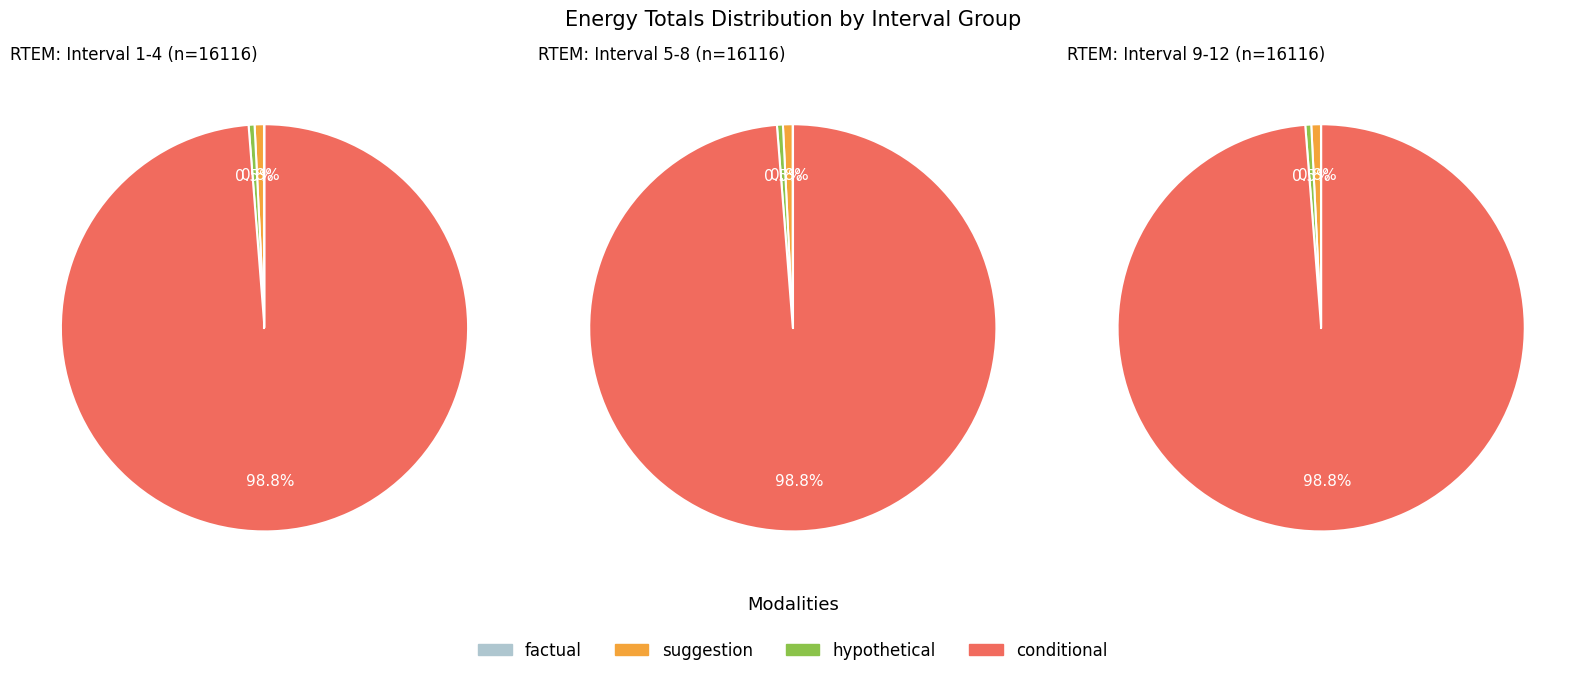

Count the number of slices in the pie.

3